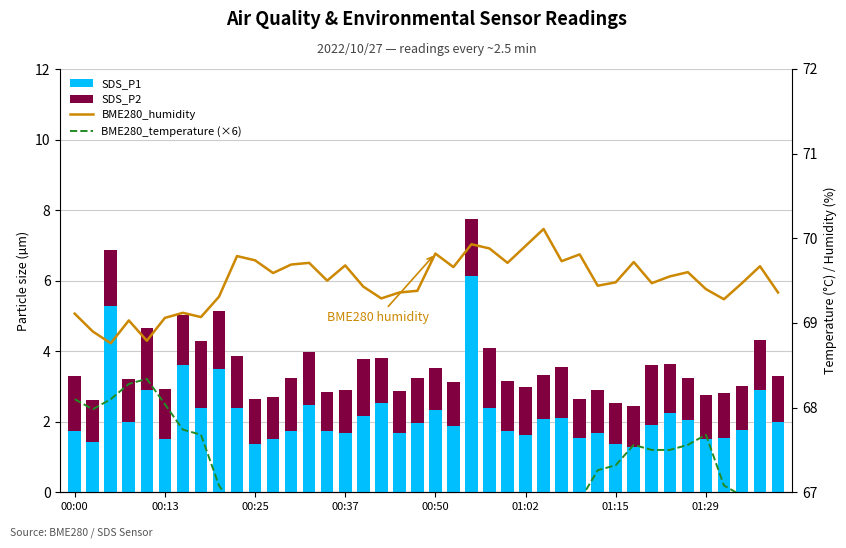

How many groups of bars are there?

40